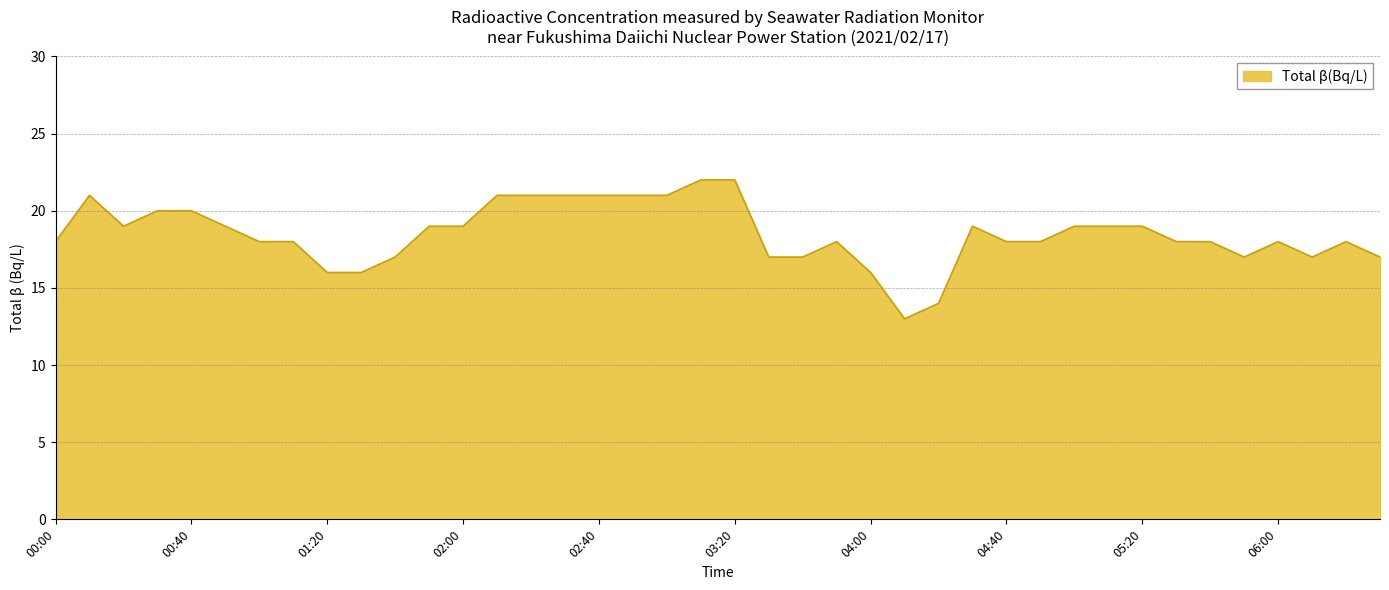

What is the difference between the maximum and minimum values?

9